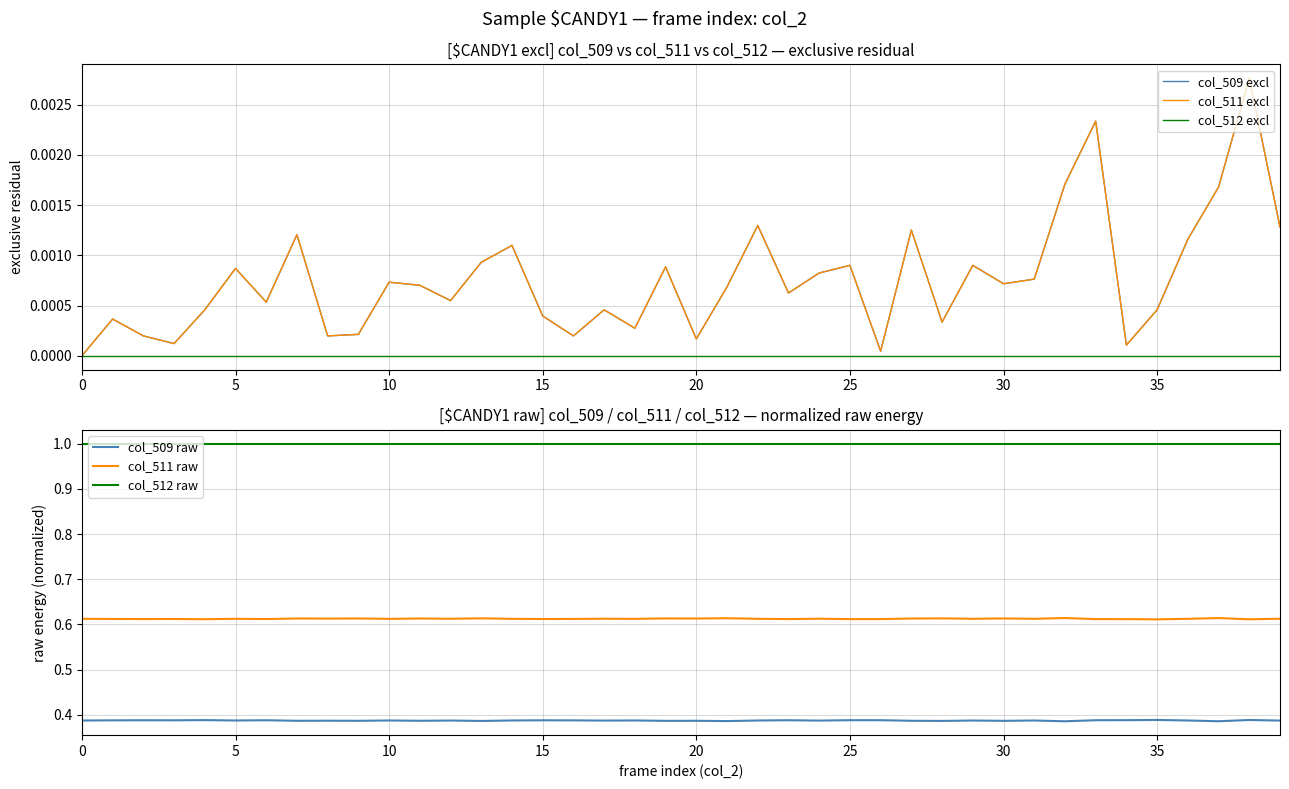

True or false: col_511 excl has a value of 0.0 at 23.

True